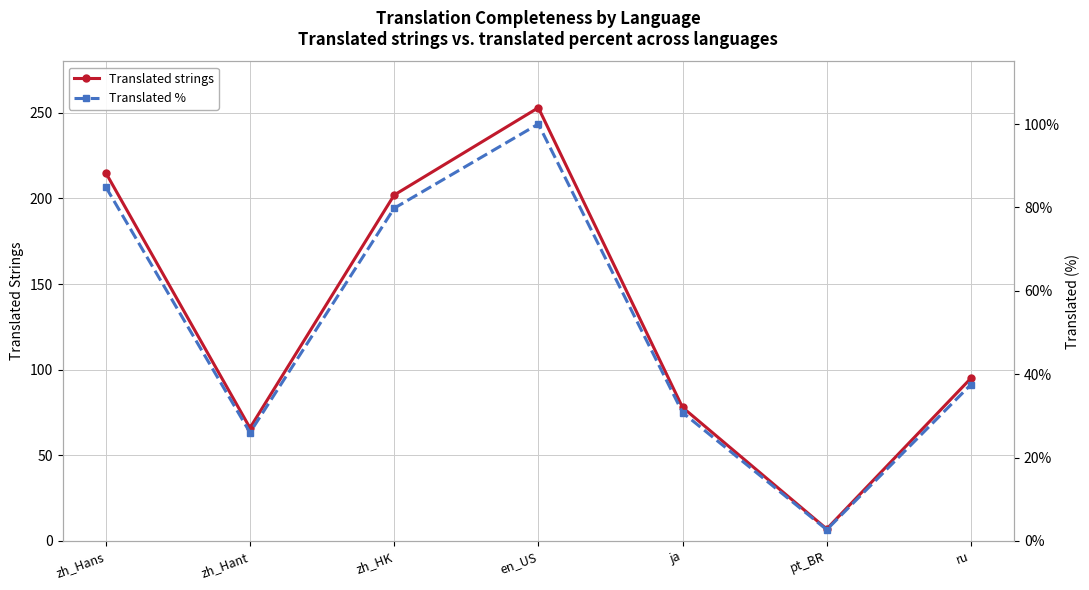

What is the label of the 4th point from the left?

en_US